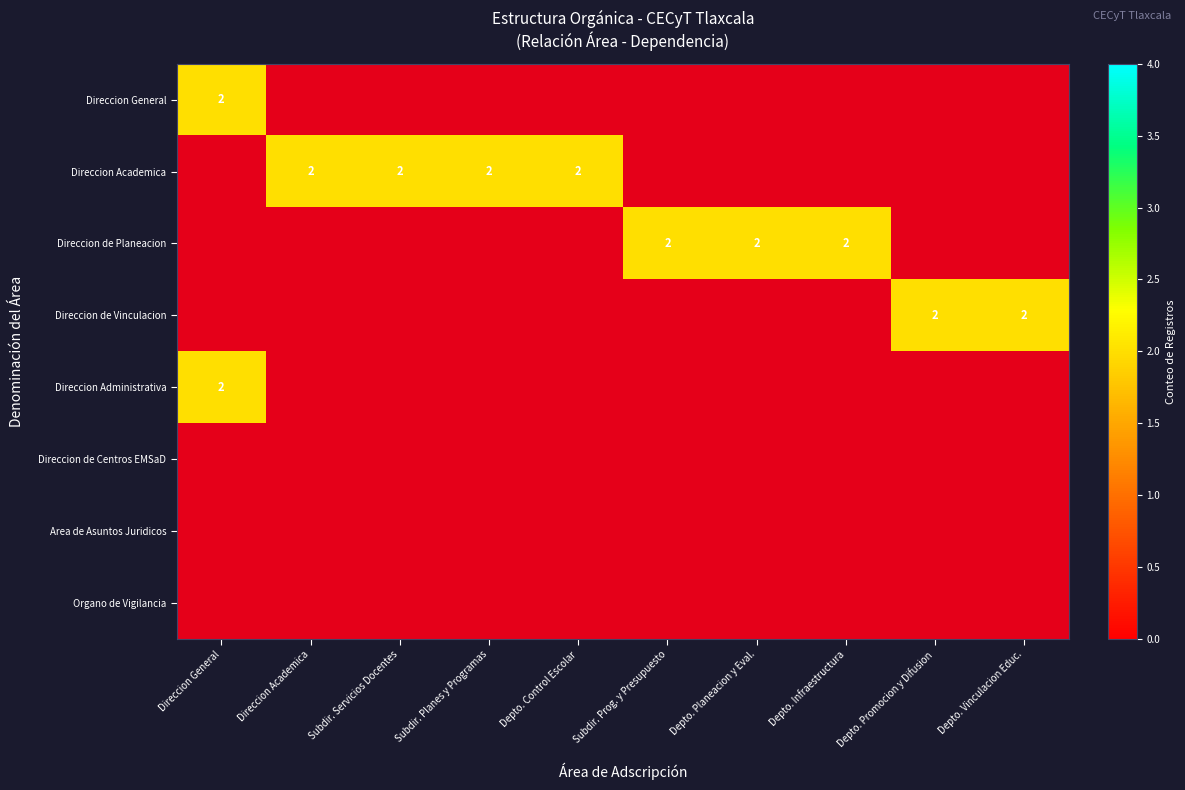

The value of Direccion de Planeacion at Depto. Infraestructura is 0. True or false?

True